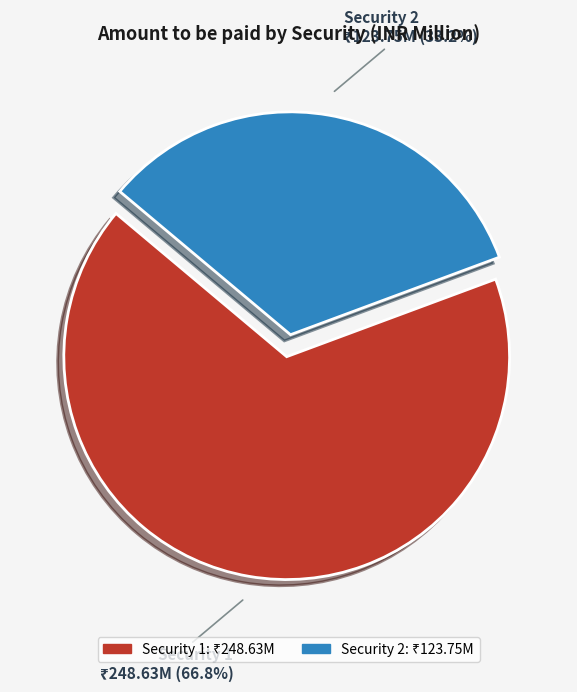

What percentage is NOT represented by Security 2?

66.8%